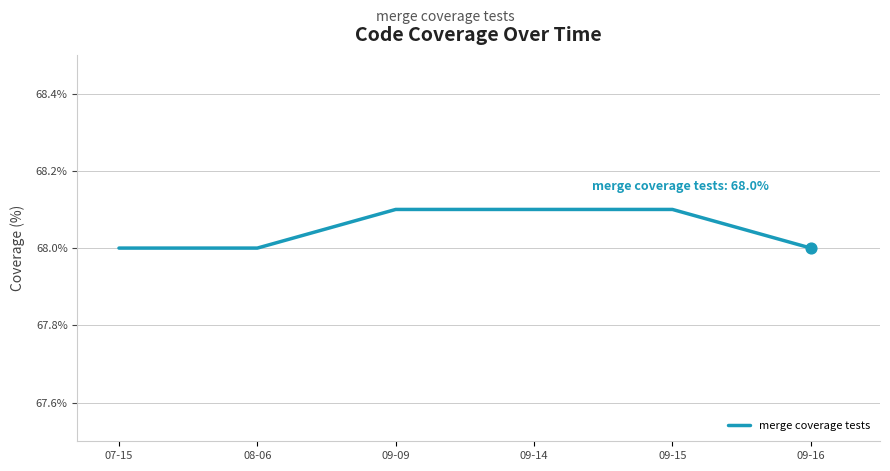

Approximately how many times larger is the value at 09-15 compared to 07-15?

1.0